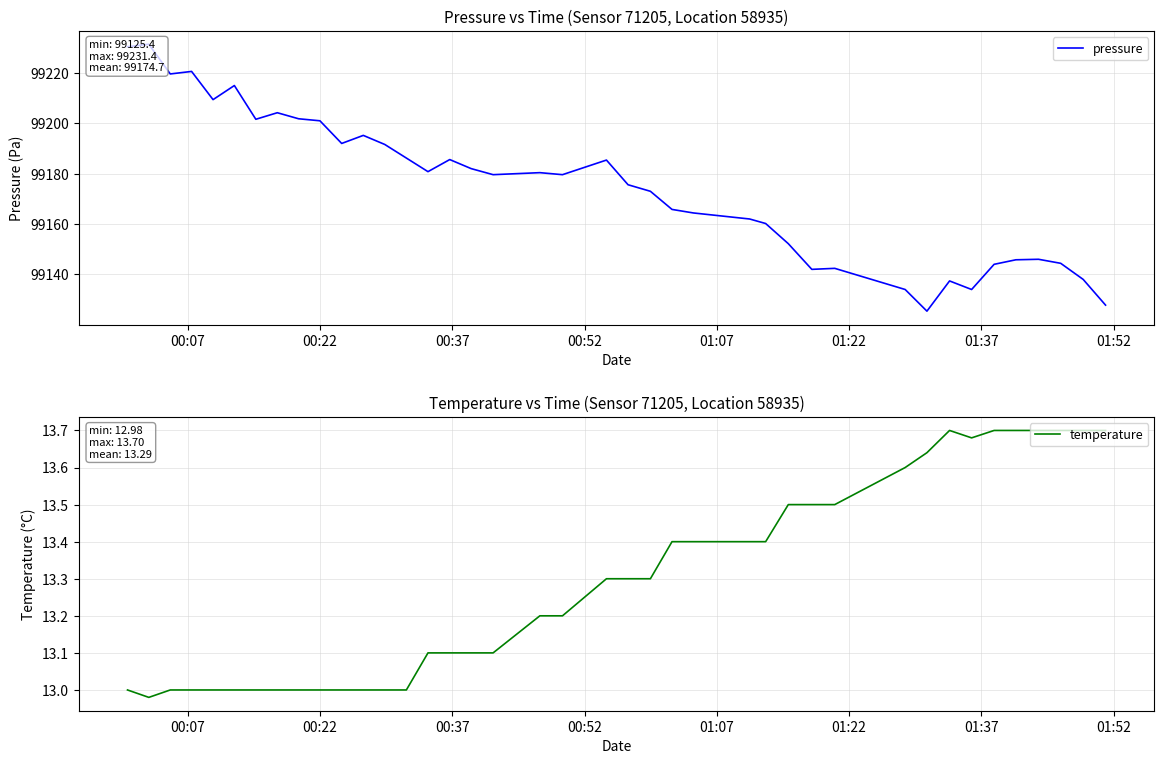

Rank the series by their maximum value, from highest to lowest.

pressure, temperature